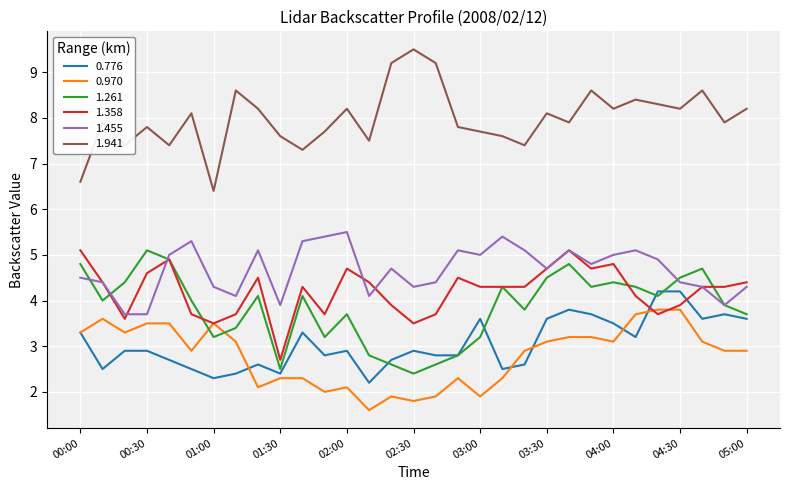

True or false: 0.776 and 1.455 intersect in this chart.

False